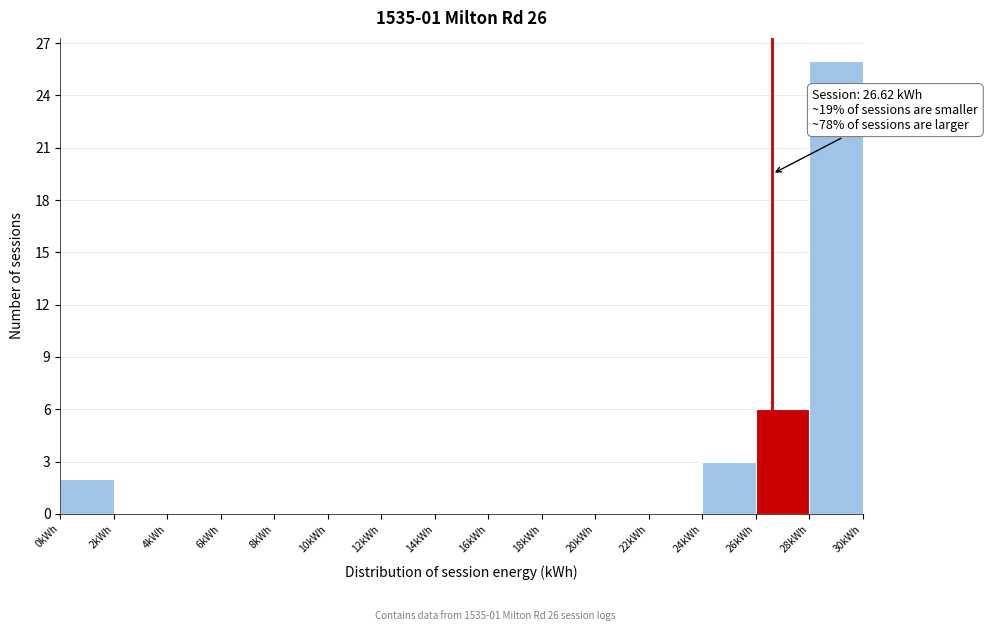

Over which range of the x-axis is the bar tallest?

28 to 30